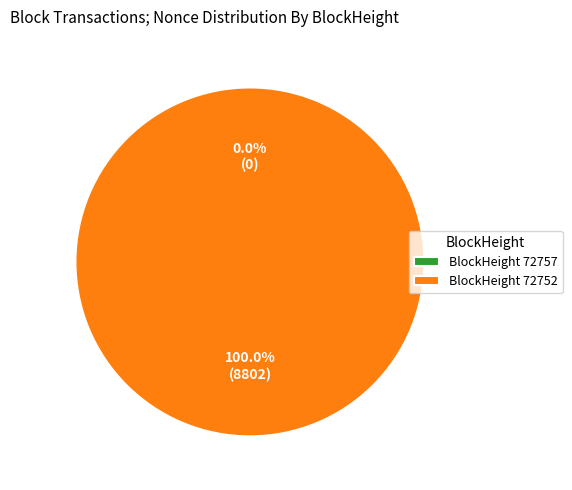

To the nearest percent, what is the difference between the largest and smallest slice percentages?

100%